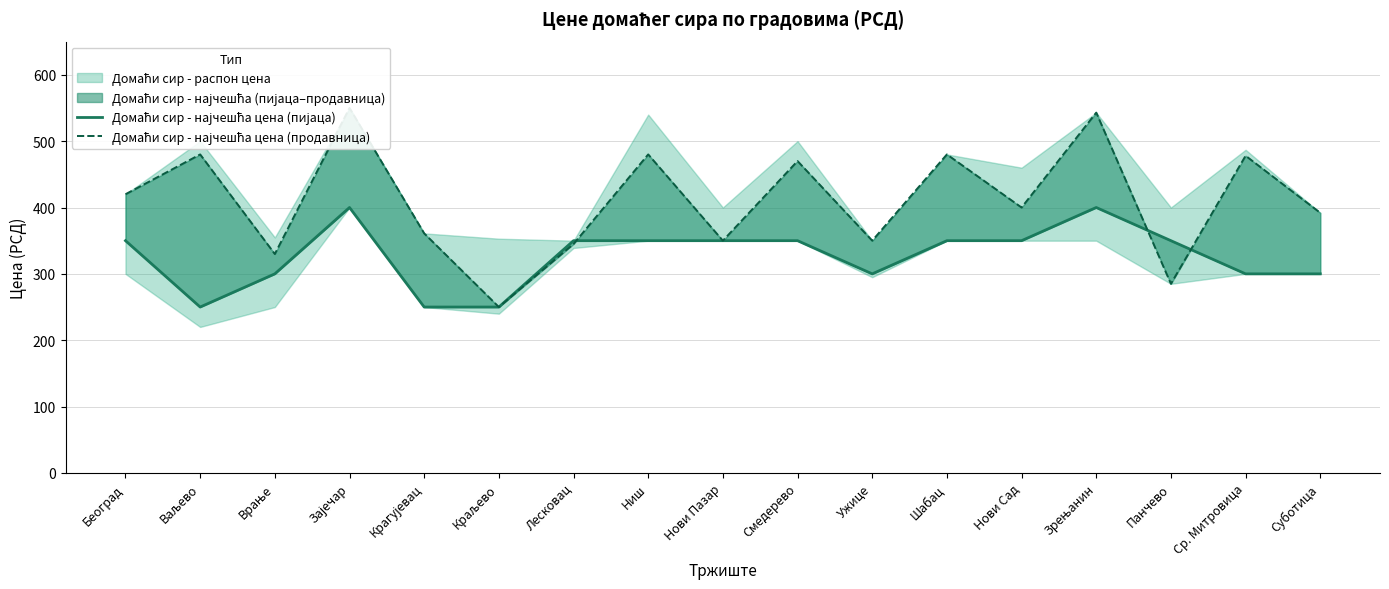

Rank the series by their average value, from highest to lowest.

Домаћи сир - најчешћа цена (продавница), Домаћи сир - најчешћа цена (пијаца)